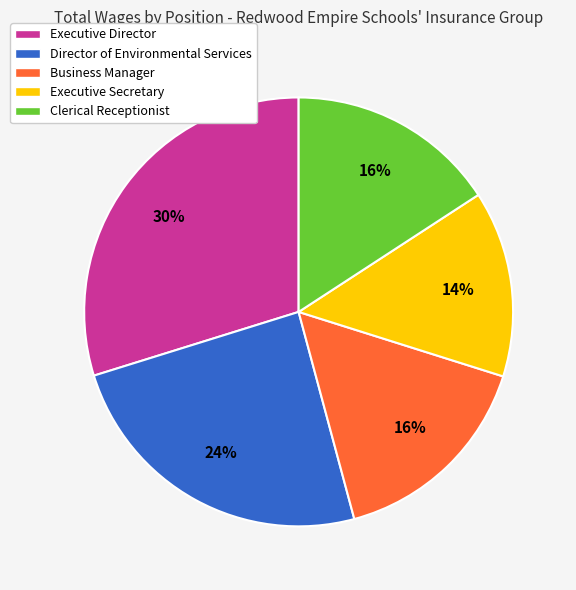

How many slices are in this pie chart?

5